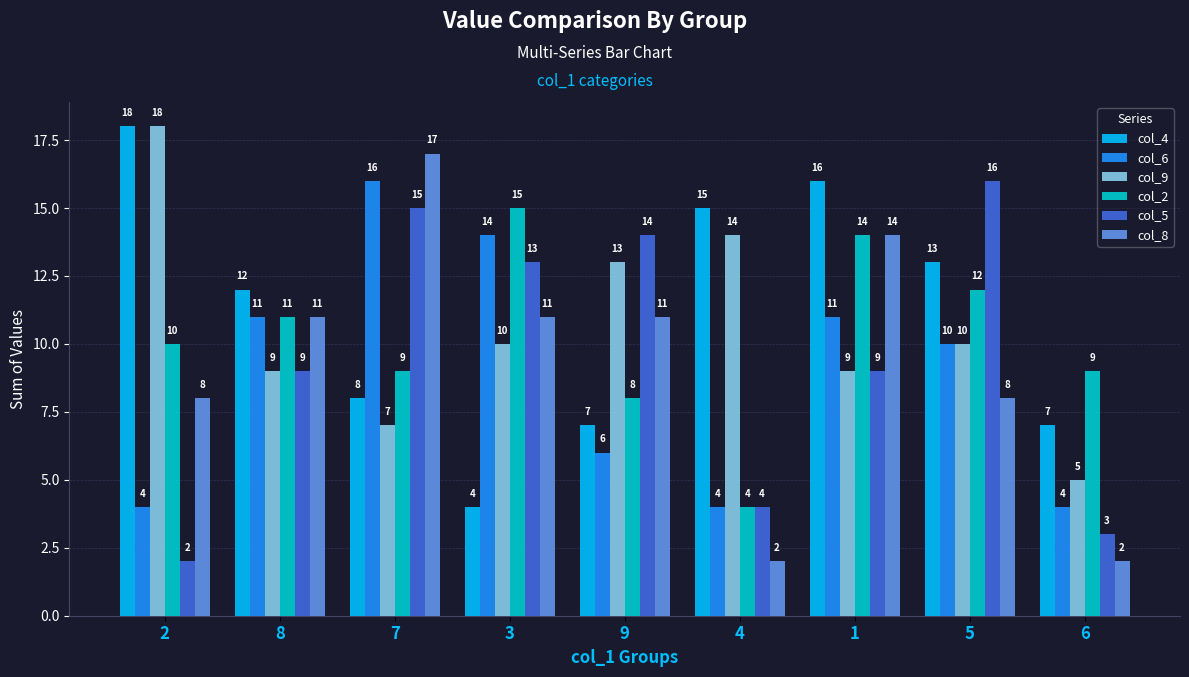

Between 2 and 3, which series saw the biggest shift?

col_4